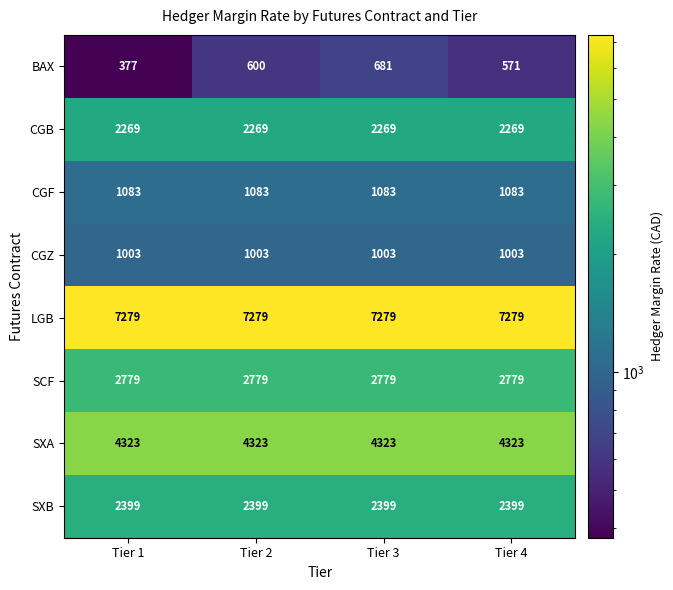

How many categories are shown in the chart?

4